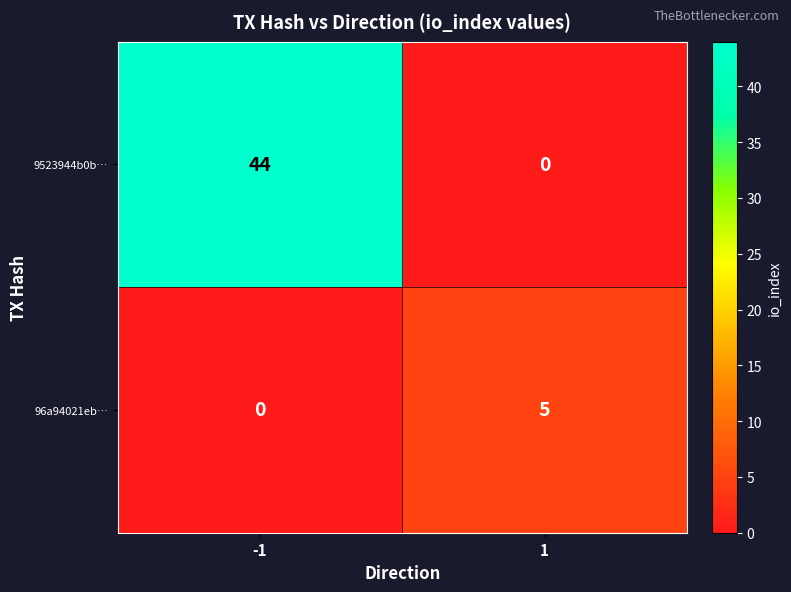

Count the number of data series in this chart.

2